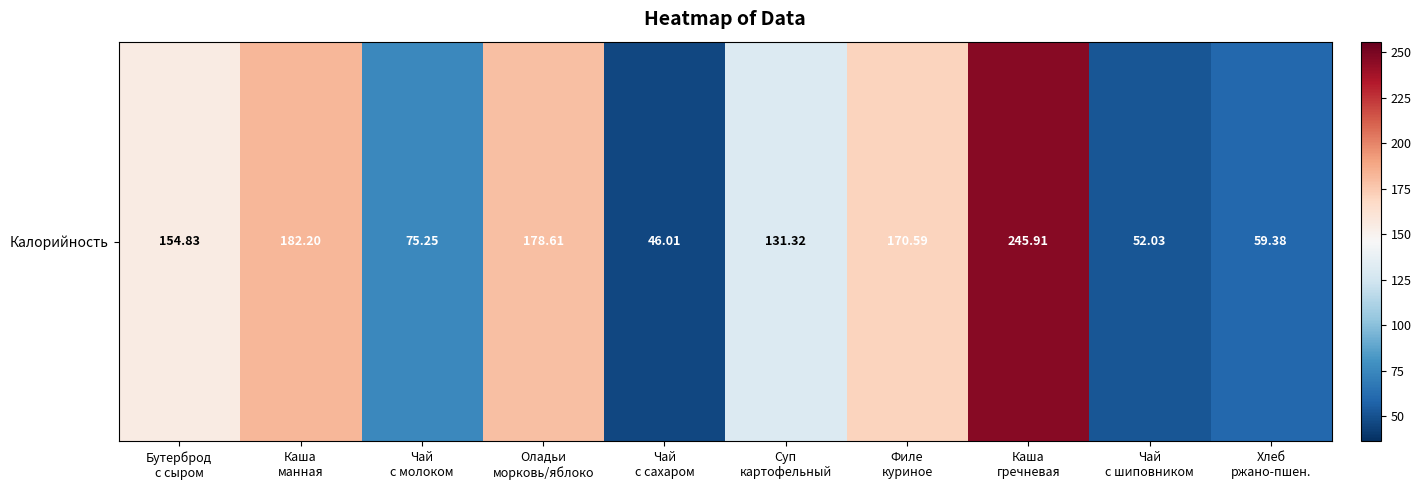

What is the difference between the values at Бутерброд
с сыром and Чай
с молоком?

79.6